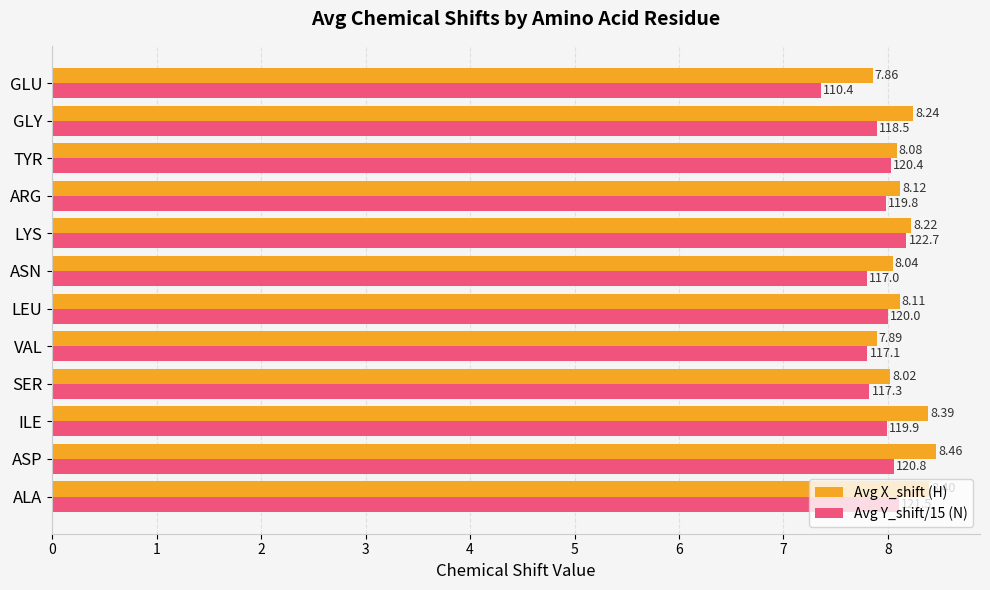

What is the total value across all series at ILE?

16.4